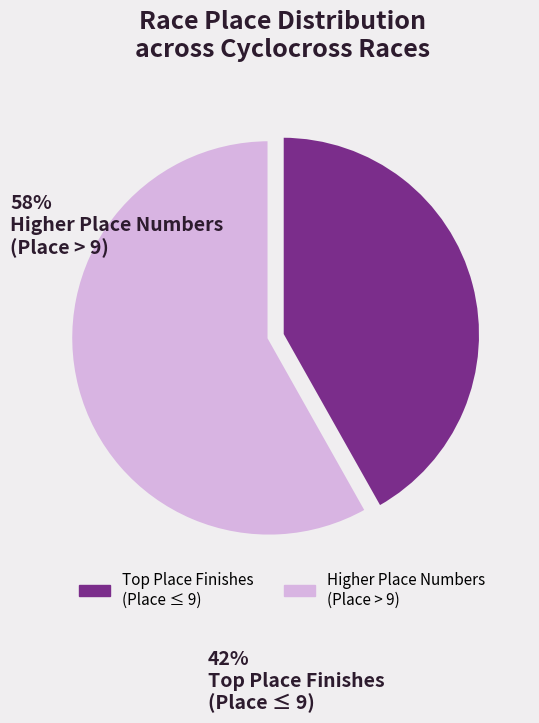

Is there a majority slice in this chart?

Yes